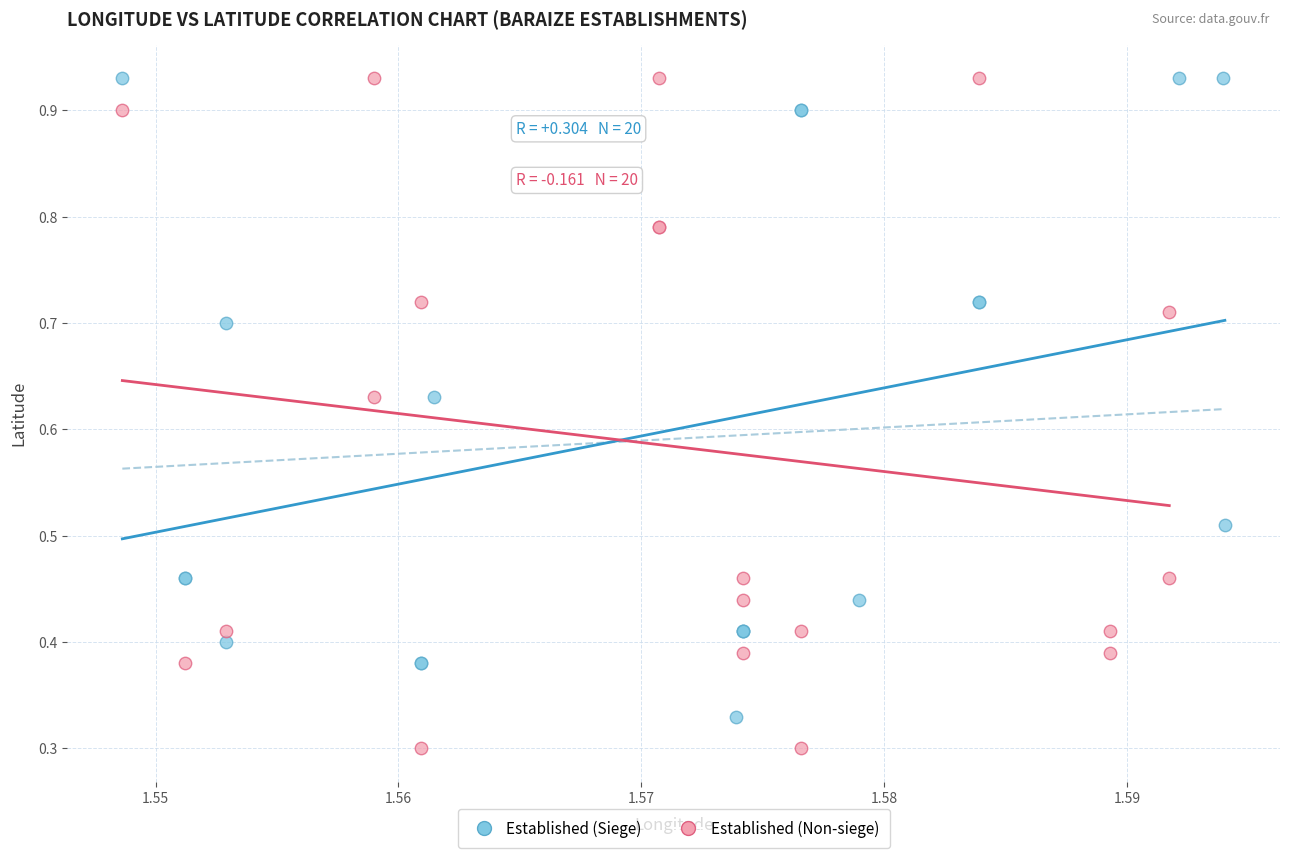

Which series has the largest Y range (max minus min)?

Established (Non-siege)